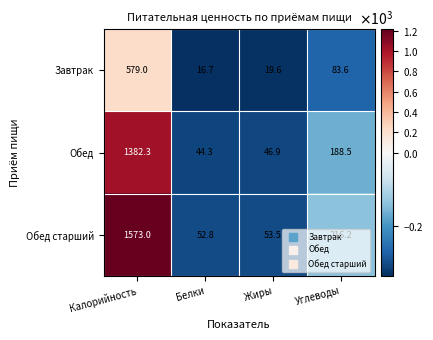

Rank the series at Белки from highest to lowest value.

Обед старший, Обед, Завтрак